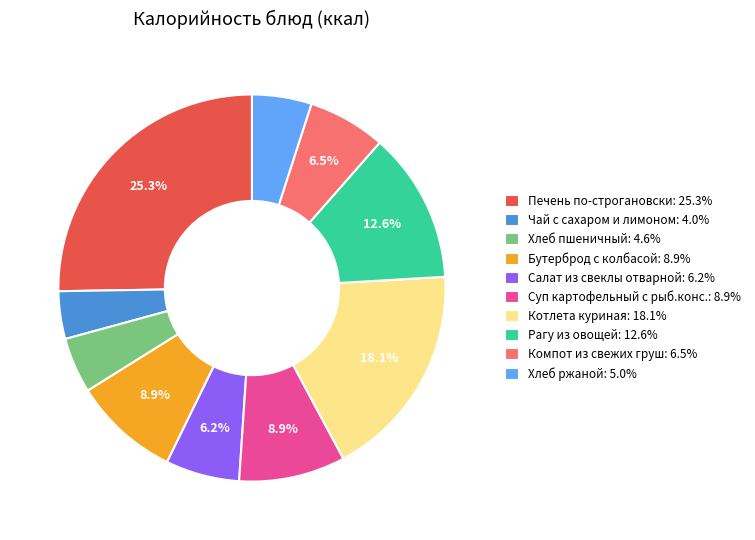

What is the smallest slice in the pie chart?

Чай с сахаром и лимоном